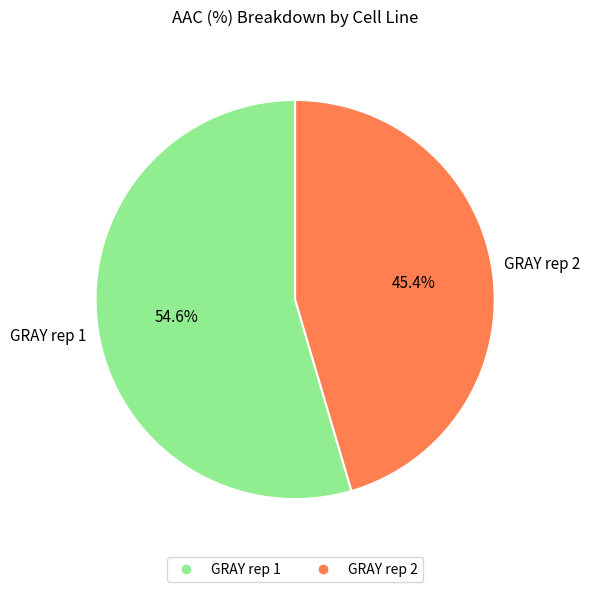

Does GRAY rep 1 account for over 50% of the chart?

Yes